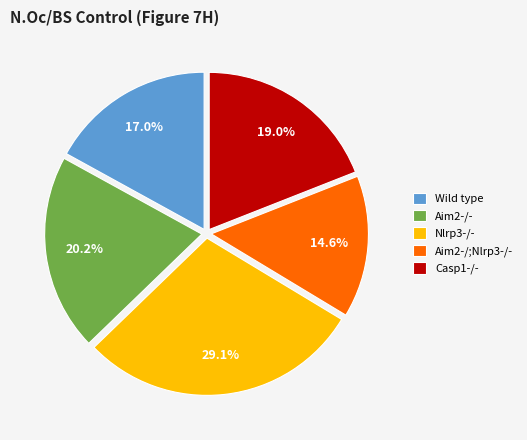

How many slices are in this pie chart?

5